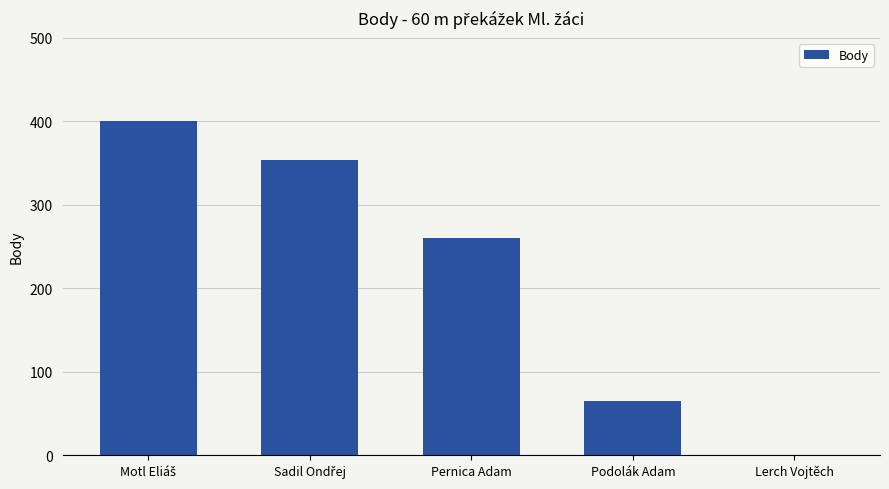

The value at Podolák Adam is 14. True or false?

False